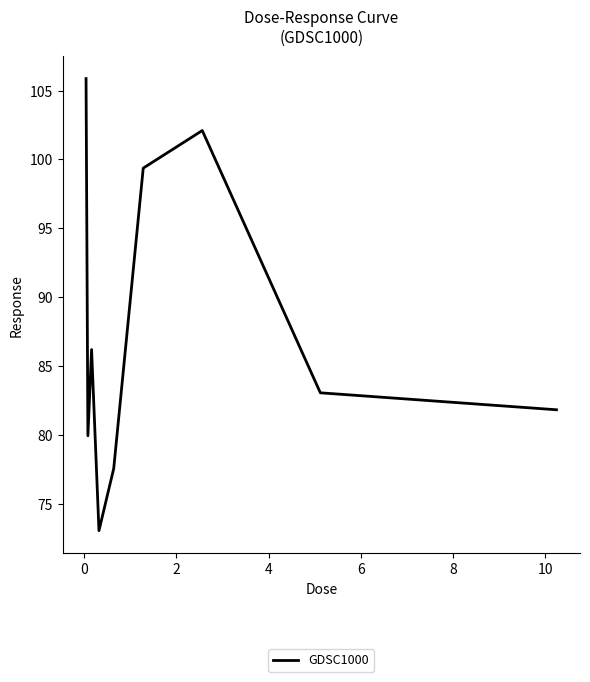

What is the maximum value shown in the chart?

105.9